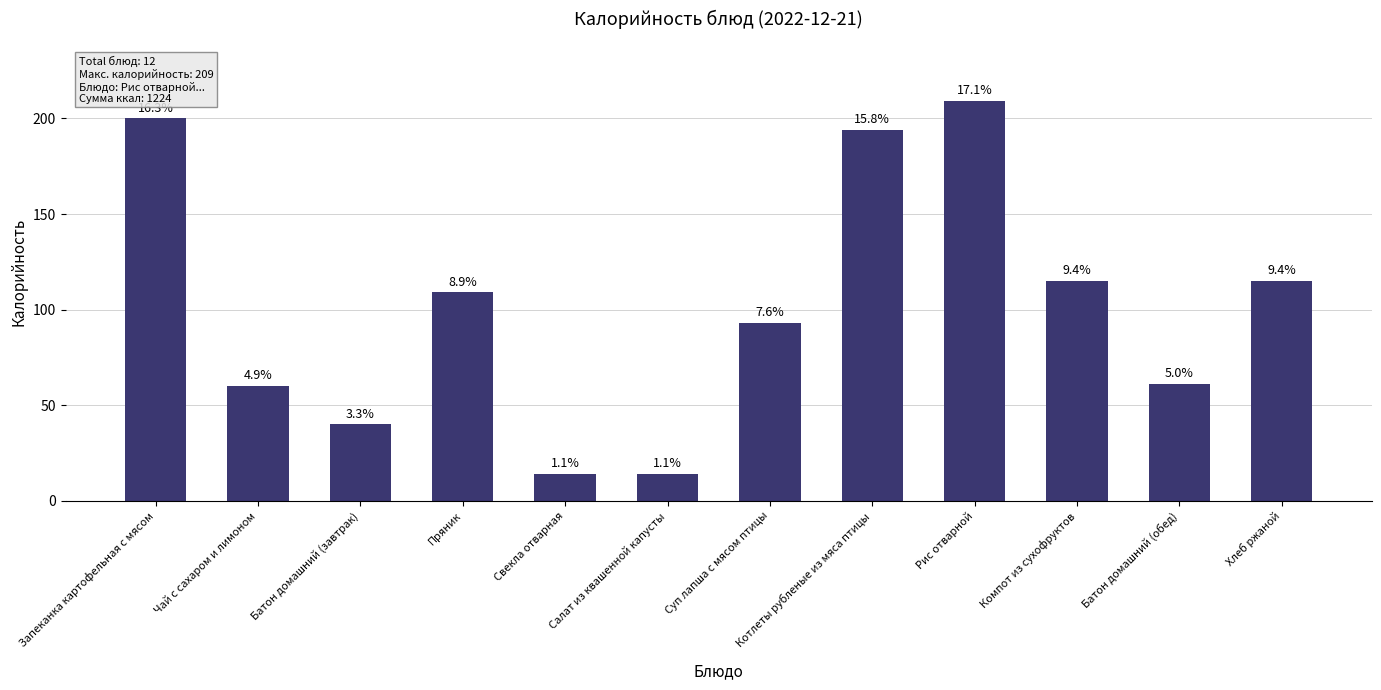

List the labels in order of value, largest first.

Рис отварной, Запеканка картофельная с мясом, Котлеты рубленые из мяса птицы, Компот из сухофруктов, Хлеб ржаной, Пряник, Суп лапша с мясом птицы, Батон домашний (обед), Чай с сахаром и лимоном, Батон домашний (завтрак), Свекла отварная, Салат из квашенной капусты